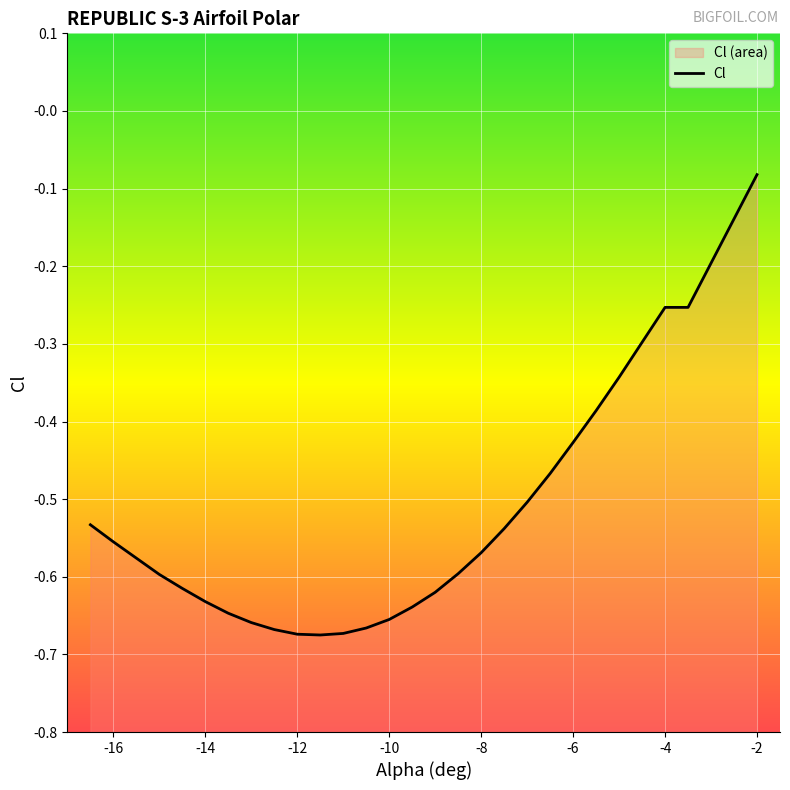

Is it true that the value at -16 is -0.4?

False